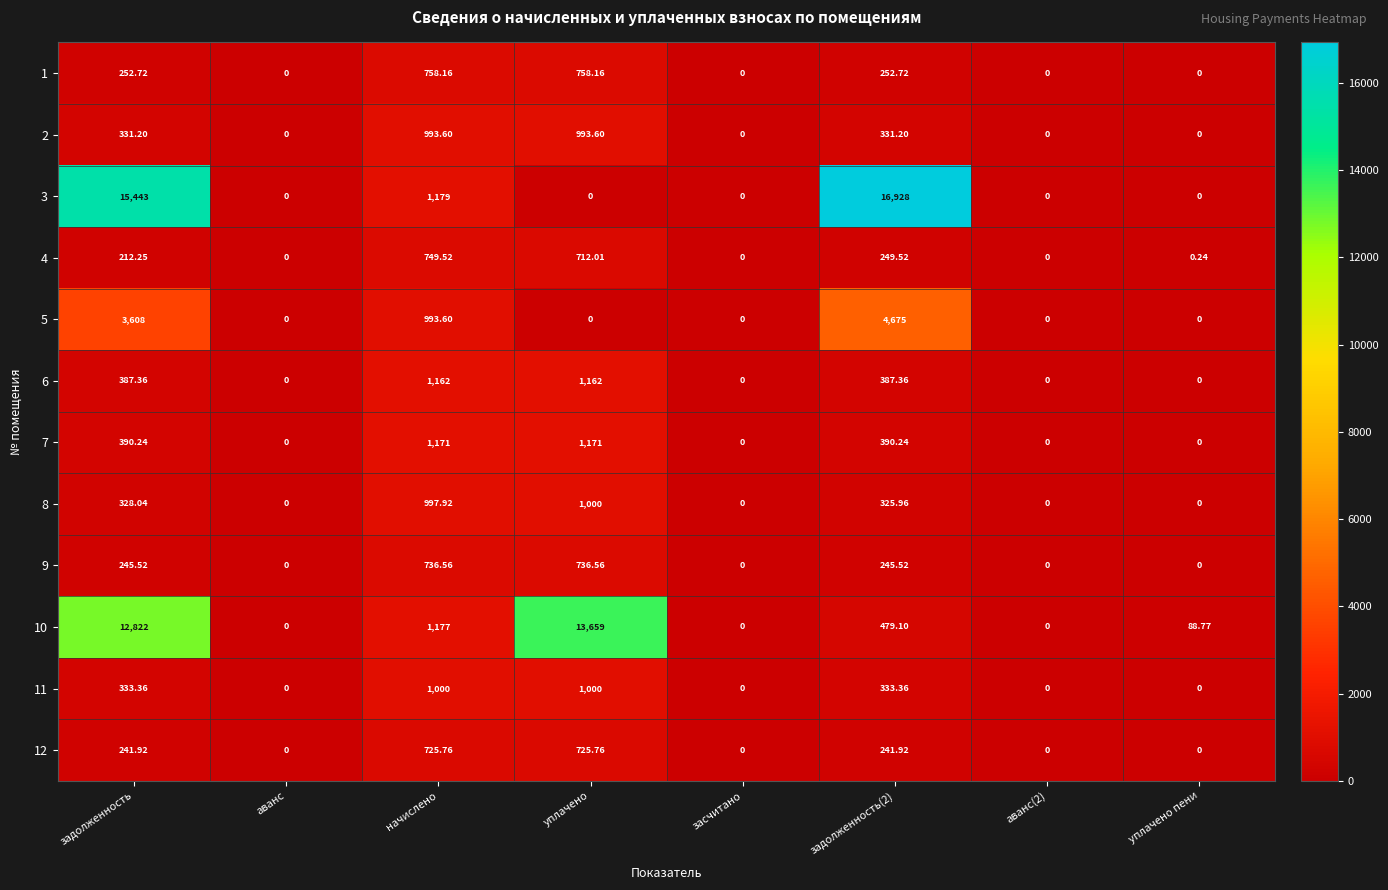

At which category is the sum across all series the highest?

задолженность